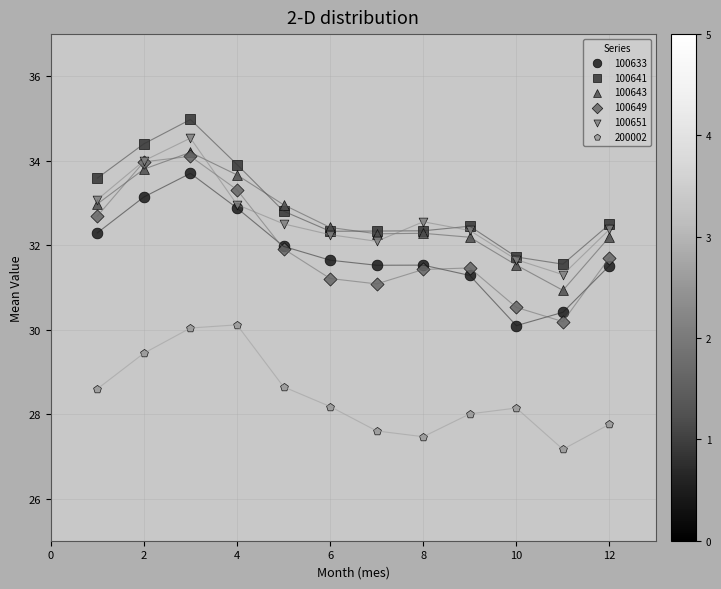

Which series has the widest spread of Y values?

100649